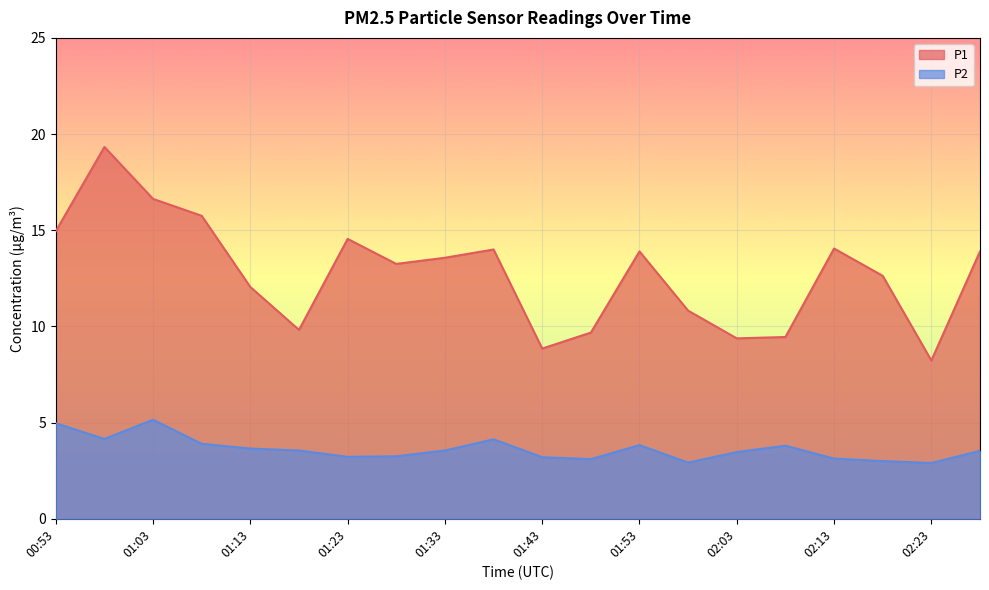

Rank the series by their maximum value, from lowest to highest.

P2, P1